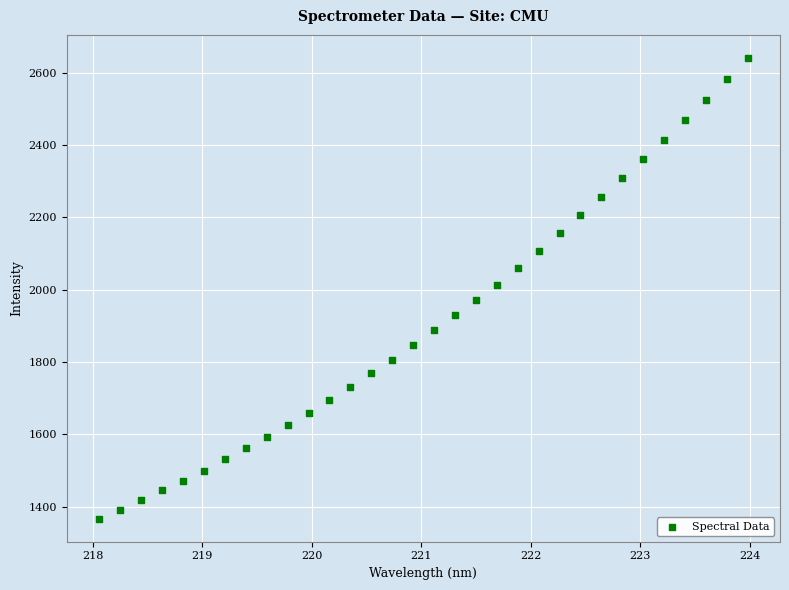

What is the range of X values (max minus min)?

5.9